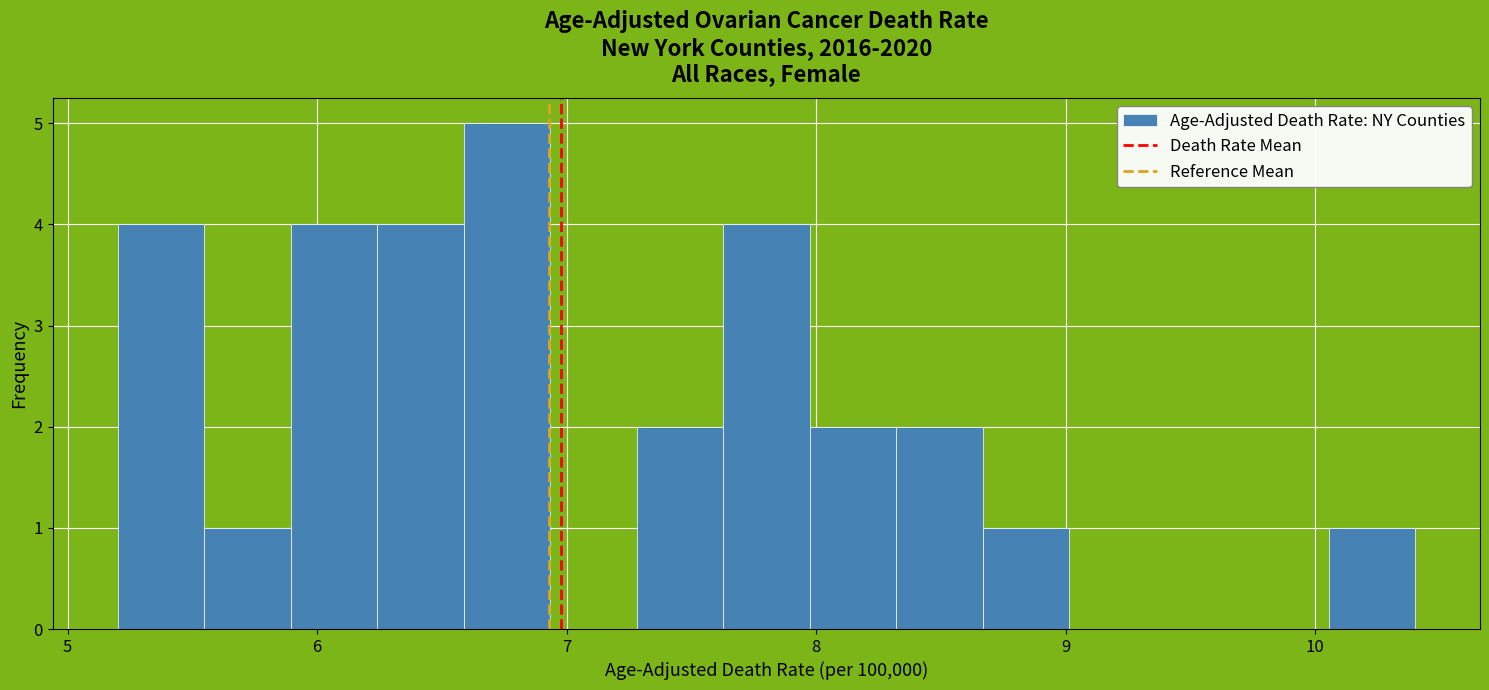

Around what value on the x-axis is the tallest bar? Give the approximate position of its centre, as read against the axis.

6.8